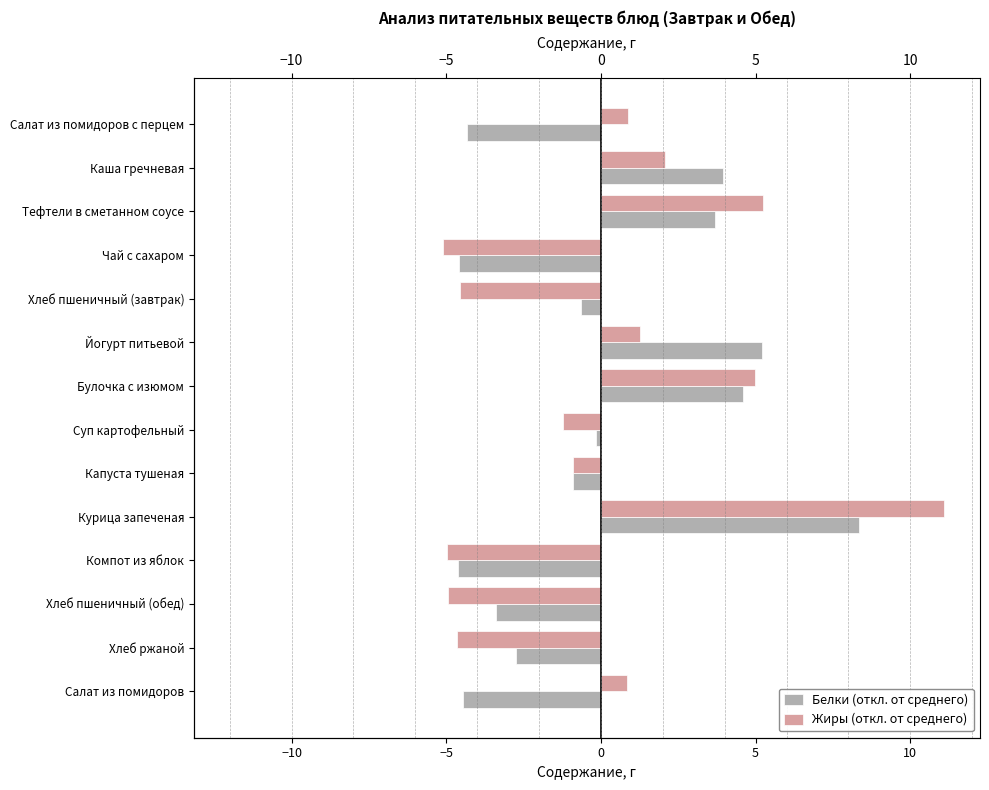

What is the spread (max minus min) of values at Суп картофельный?

1.1